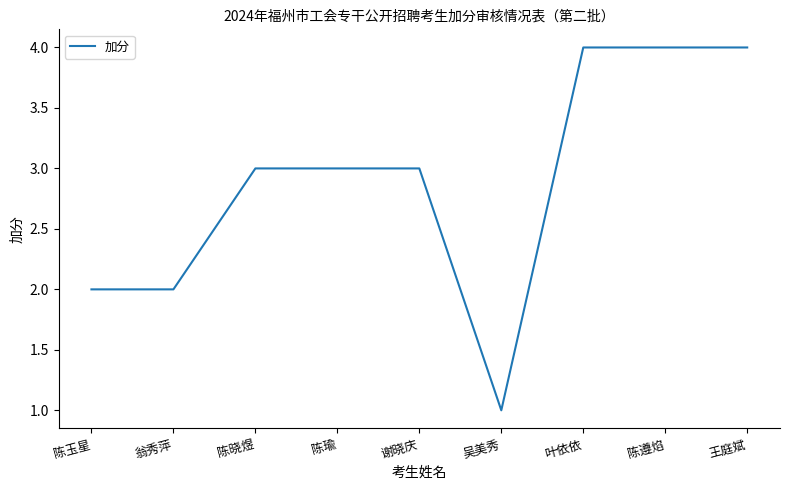

Is it true that the value at 陈晓煜 is 5?

False